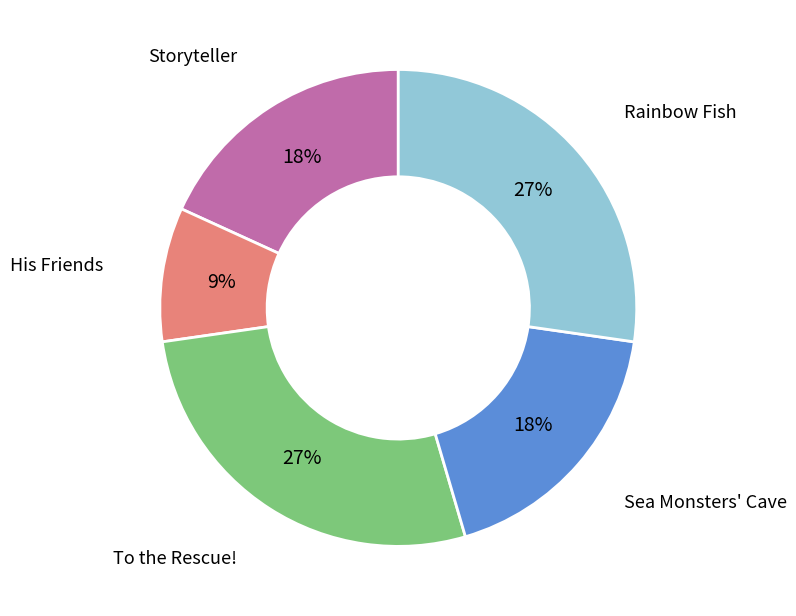

To the nearest percent, what is the difference between the largest and smallest slice percentages?

18%